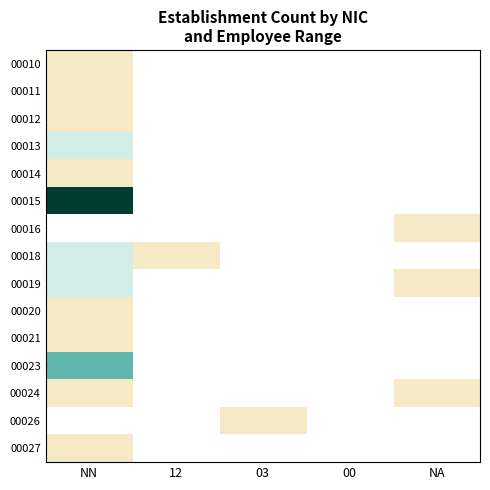

What is the difference between the maximum and minimum values in the 00019 series?

1.0